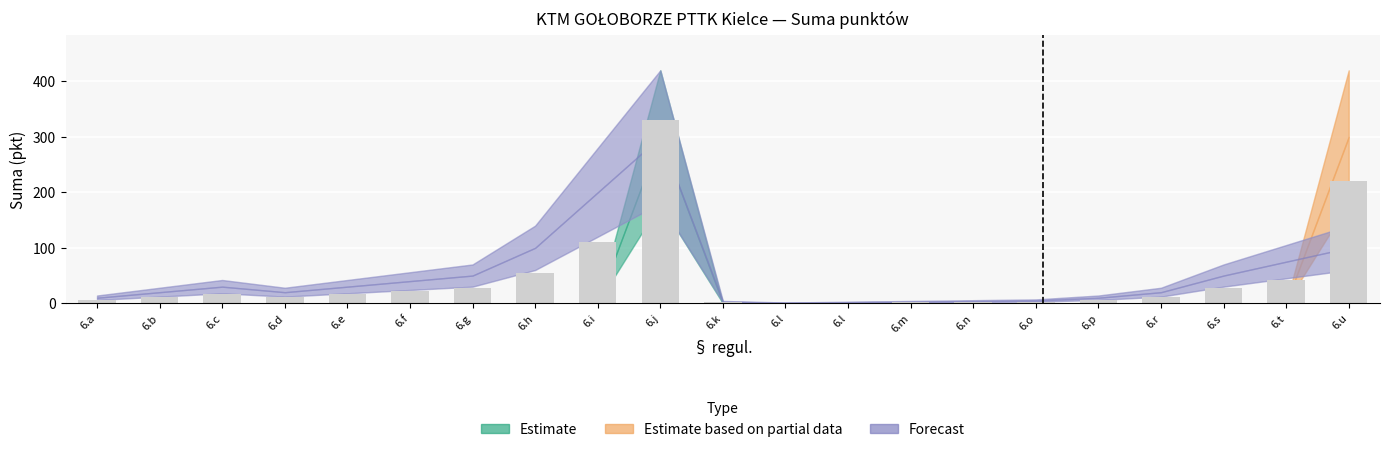

Are the bars grouped side by side (vs. stacked)?

No